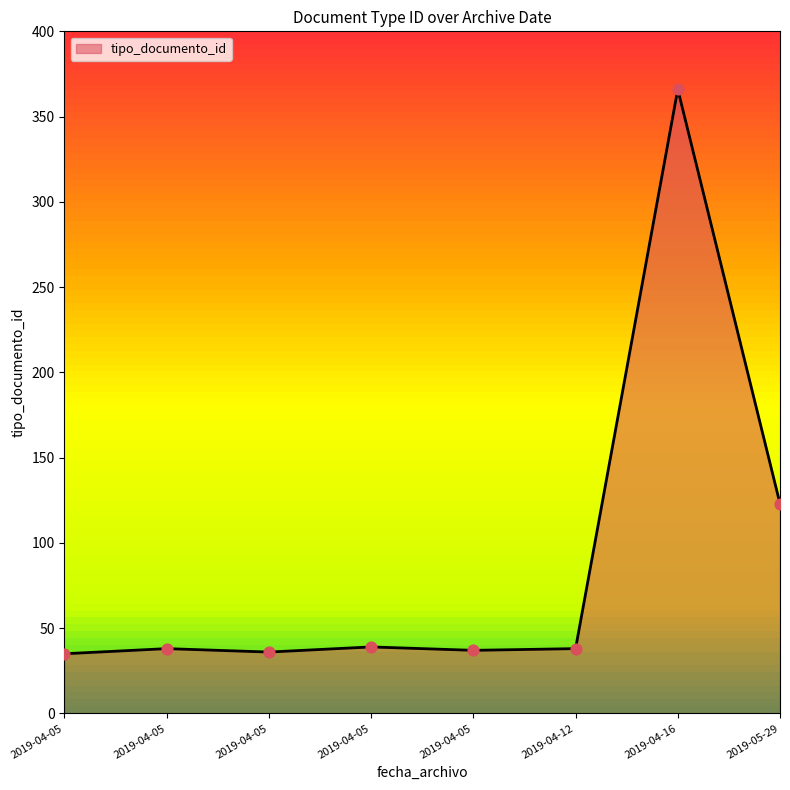

Between 2019-04-16 and 2019-04-05, which is larger?

2019-04-16